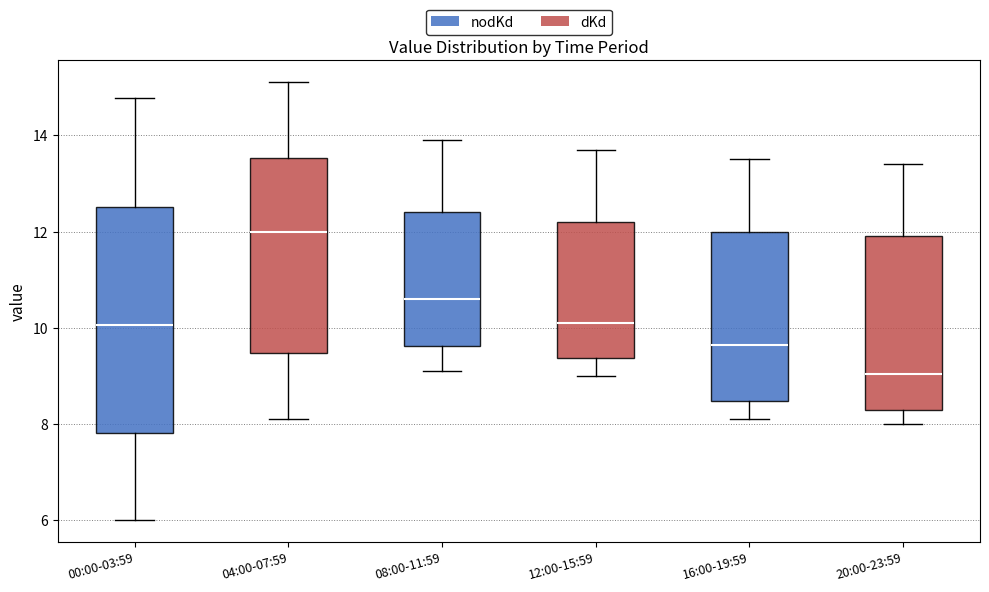

Comparing the boxes themselves (not the whiskers), which one is the tallest?

00:00-03:59